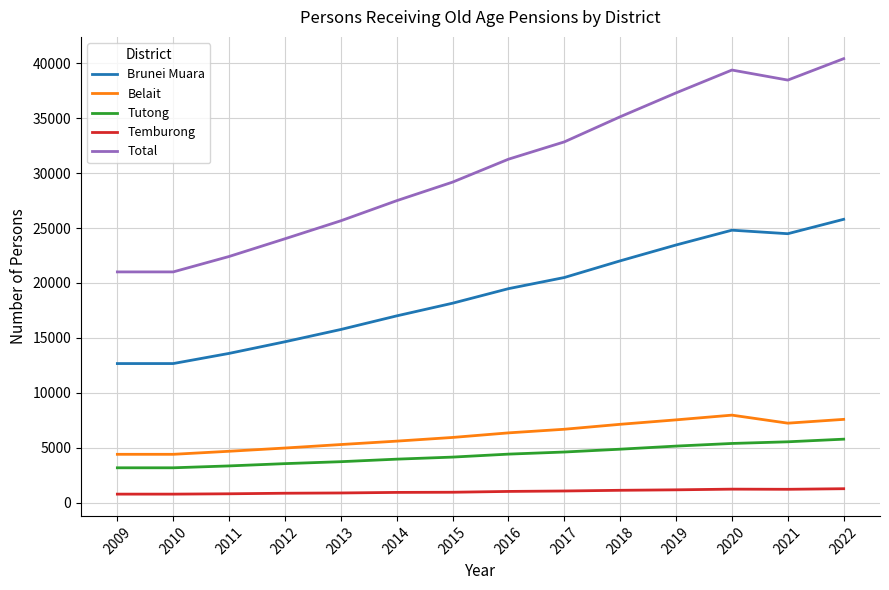

What is the spread (max minus min) of values at 2015?

28240